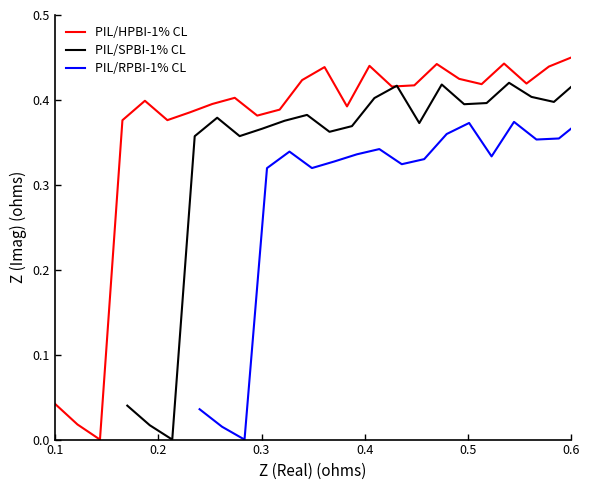

What is the spread (max minus min) of values at 0.4?

0.1